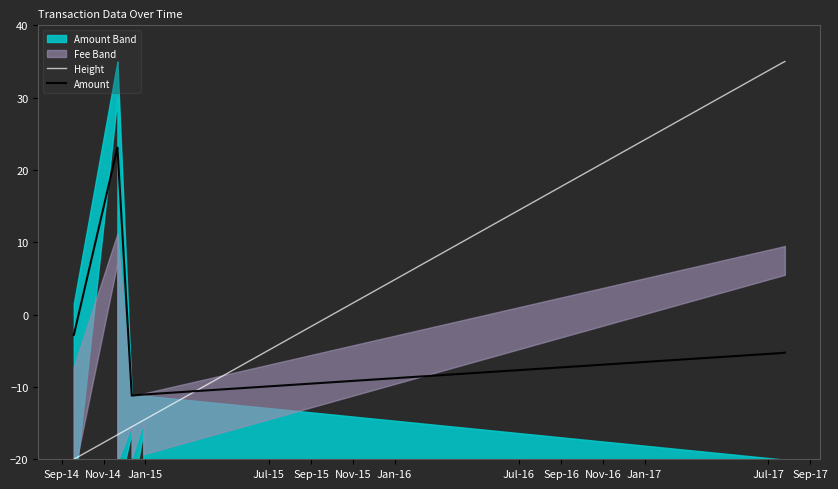

What is the maximum value for Amount?

23.1